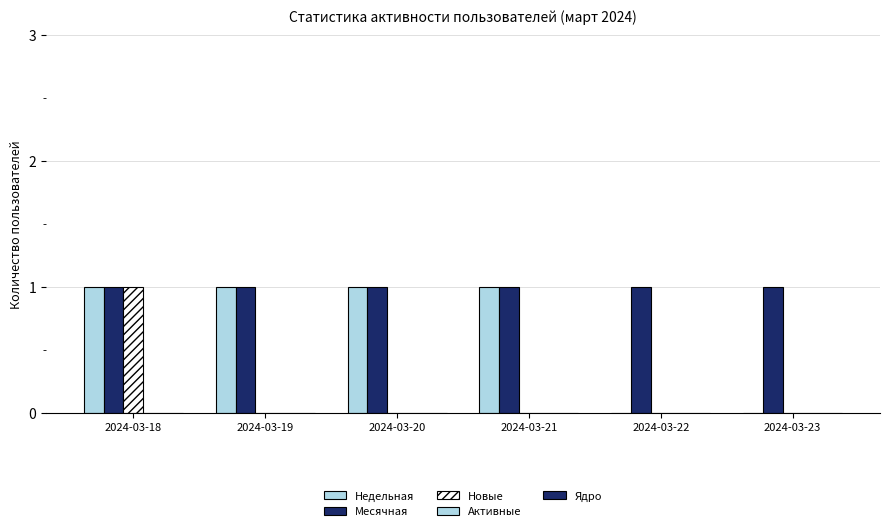

Where is Новые nearest to the value 0?

2024-03-19